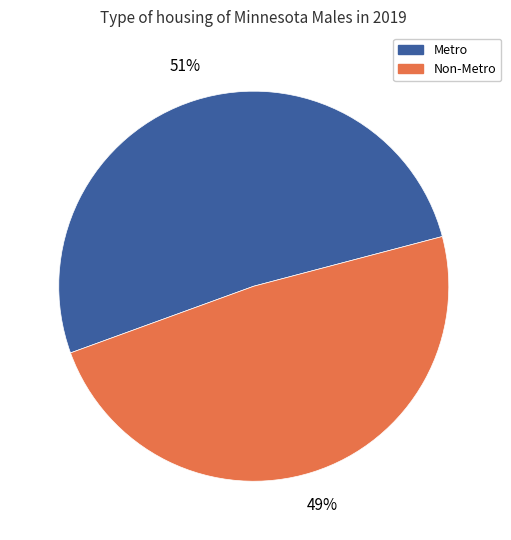

Is the sum of Non-Metro and Metro greater than half?

Yes